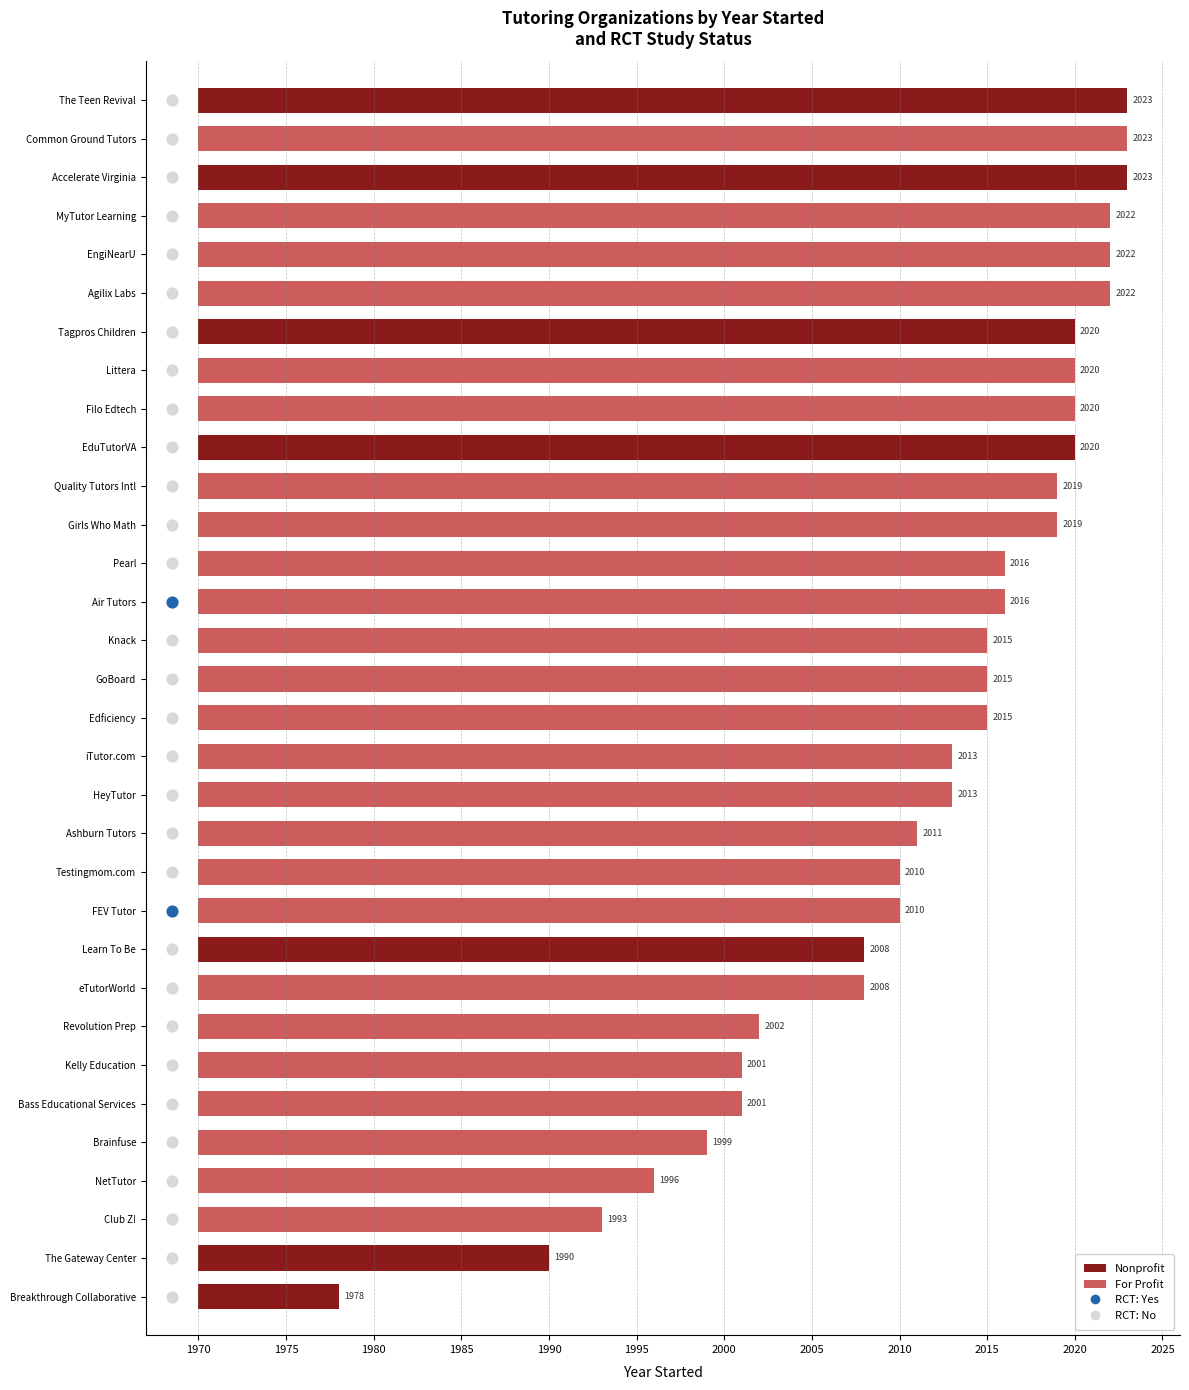

What is the change in value from 5 to 12?

+9